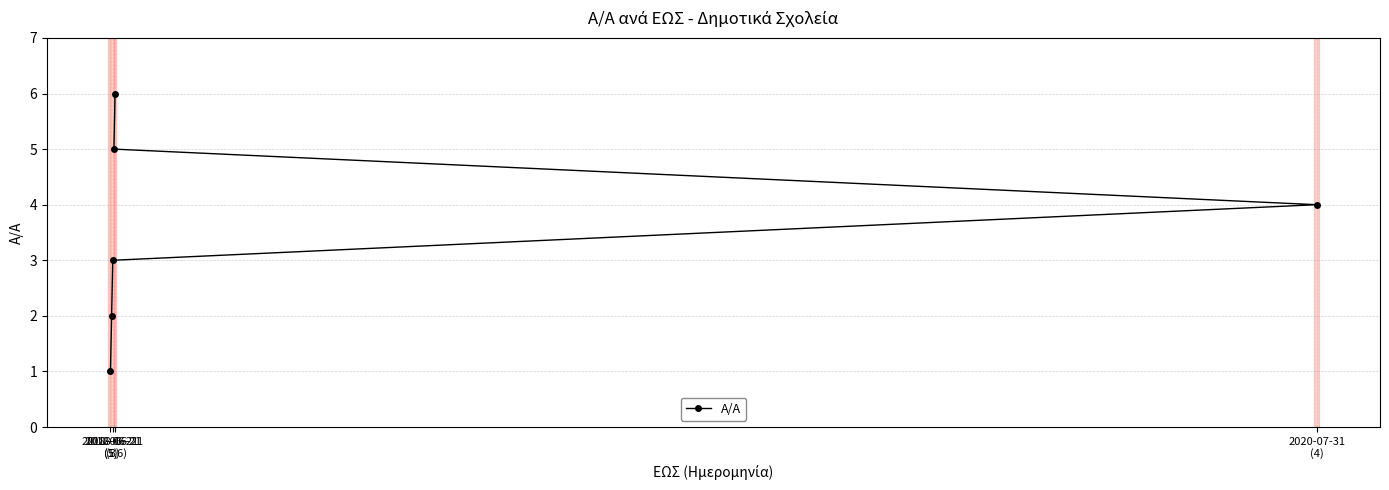

What is the sum of all values?

21